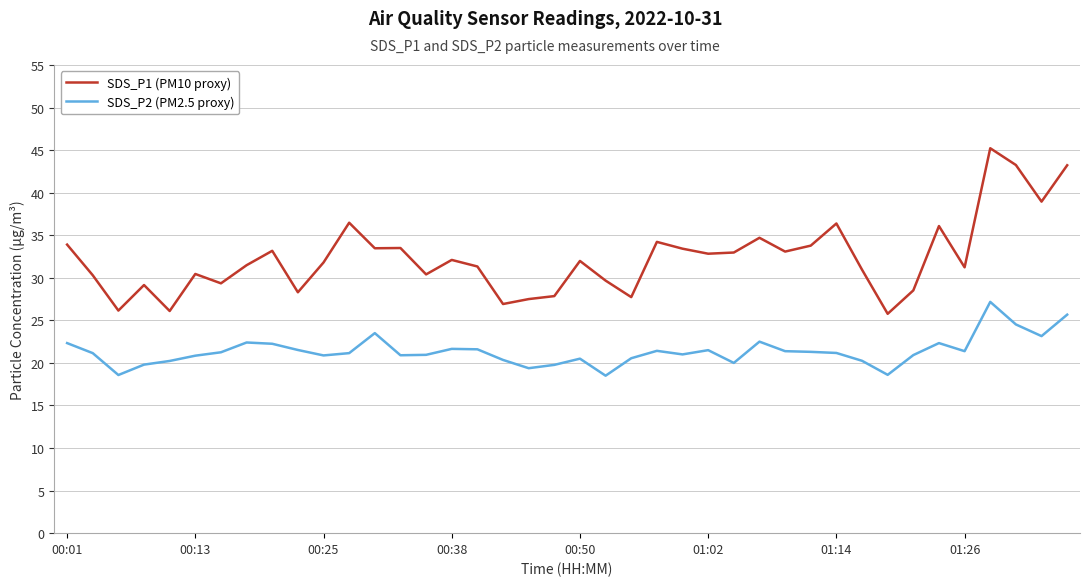

How many lines are shown in the chart?

2